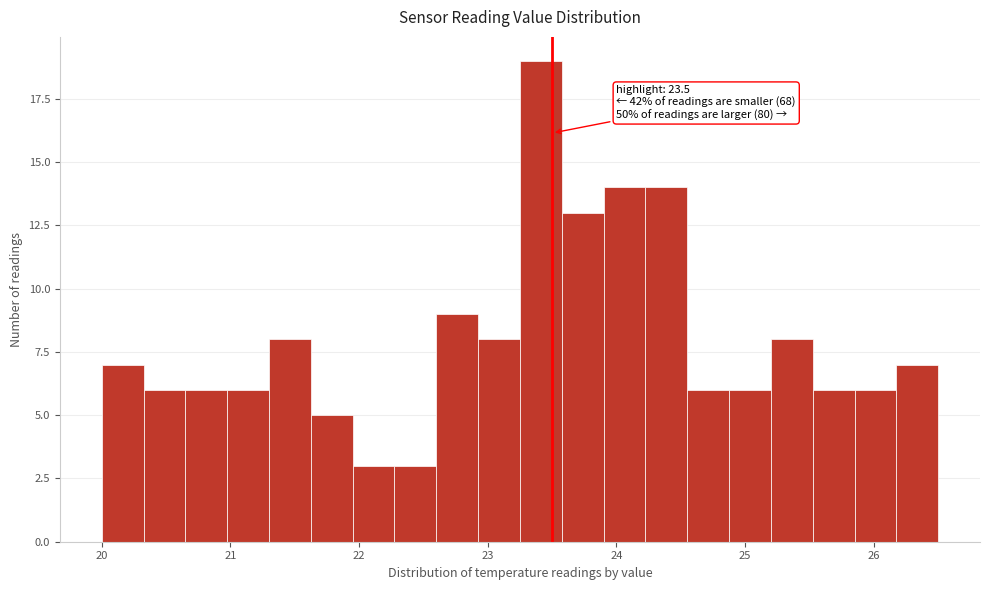

Around what value on the x-axis is the tallest bar? Give the approximate position of its centre, as read against the axis.

23.4